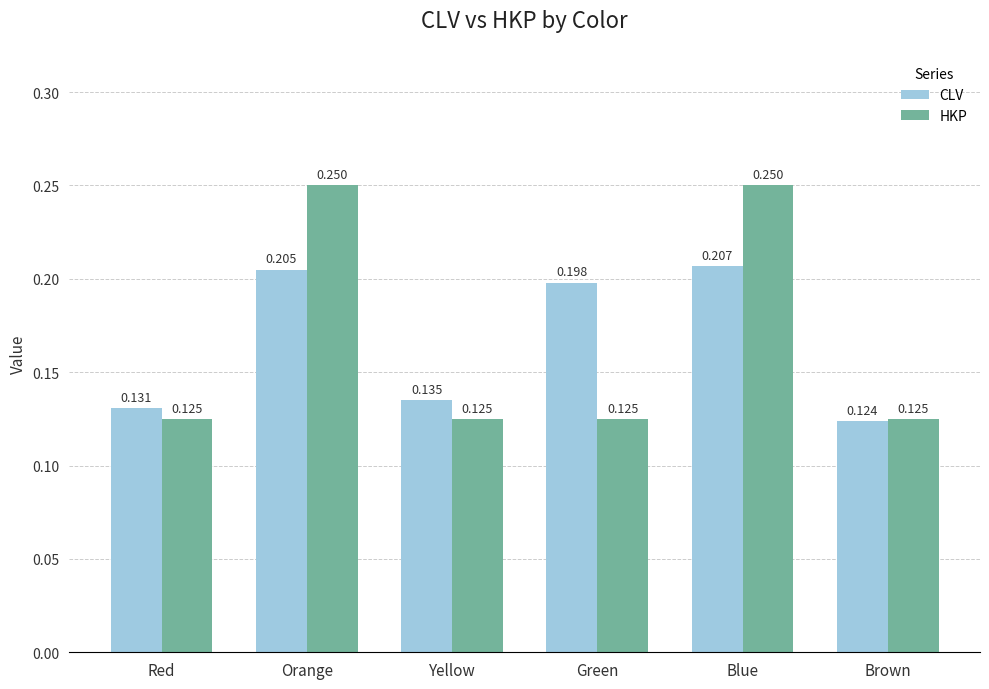

What is the label of the 3rd bar from the left?

Yellow